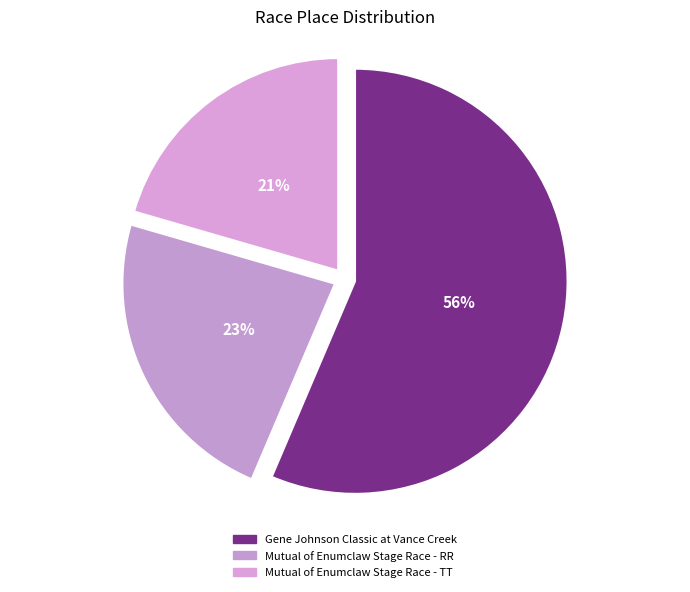

Which category has the smallest portion of the pie?

Mutual of Enumclaw Stage Race - TT